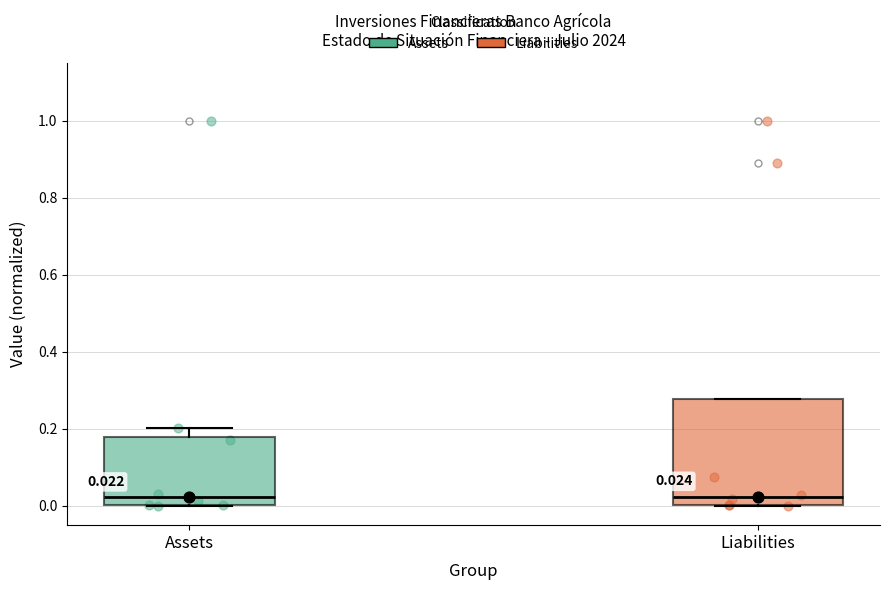

Comparing the boxes themselves (not the whiskers), which one is the tallest?

Liabilities